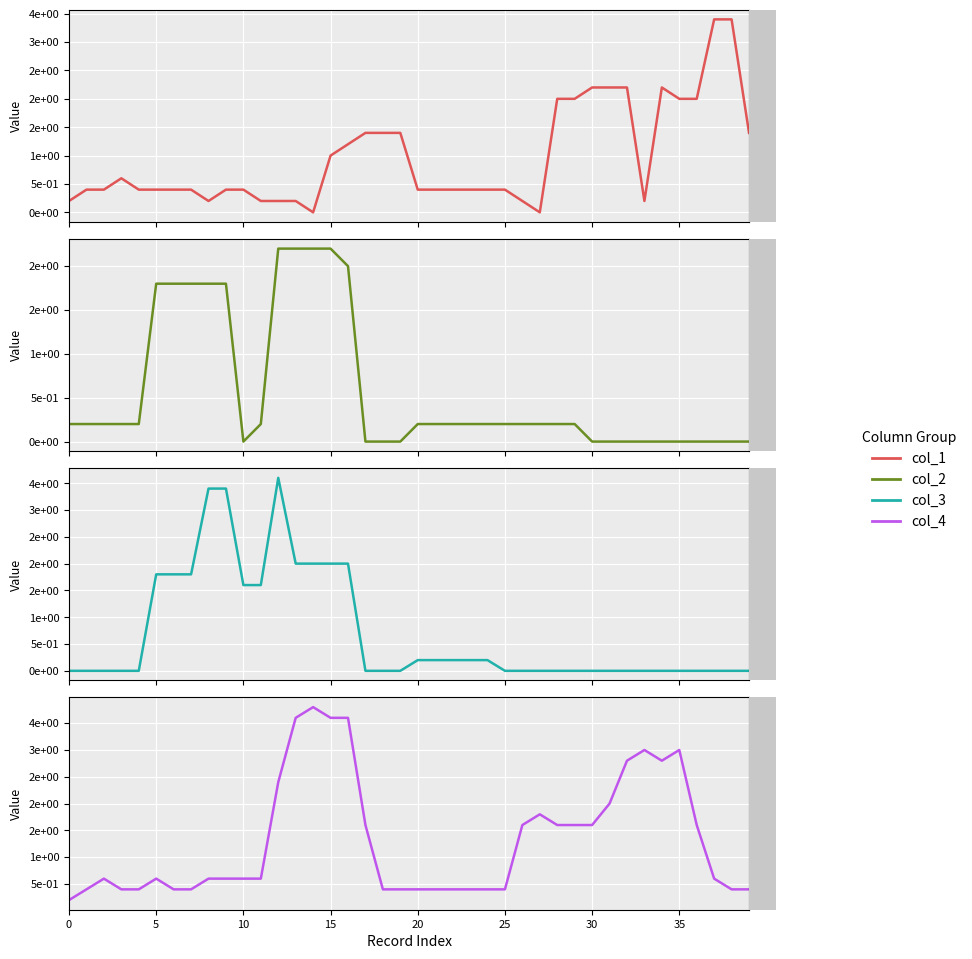

Reading left to right, list all the values displayed in this chart.

col_1: 0.2	0.4	0.4	0.6	0.4	0.4	0.4	0.4	0.2	0.4	0.4	0.2	0.2	0.2	0.0	1.0	1.2	1.4	1.4	1.4	0.4	0.4	0.4	0.4	0.4	0.4	0.2	0.0	2.0	2.0	2.2	2.2	2.2	0.2	2.2	2.0	2.0	3.4	3.4	1.4
col_2: 0.2	0.2	0.2	0.2	0.2	1.8	1.8	1.8	1.8	1.8	0.0	0.2	2.2	2.2	2.2	2.2	2.0	0.0	0.0	0.0	0.2	0.2	0.2	0.2	0.2	0.2	0.2	0.2	0.2	0.2	0.0	0.0	0.0	0.0	0.0	0.0	0.0	0.0	0.0	0.0
col_3: 0.0	0.0	0.0	0.0	0.0	1.8	1.8	1.8	3.4	3.4	1.6	1.6	3.6	2.0	2.0	2.0	2.0	0.0	0.0	0.0	0.2	0.2	0.2	0.2	0.2	0.0	0.0	0.0	0.0	0.0	0.0	0.0	0.0	0.0	0.0	0.0	0.0	0.0	0.0	0.0
col_4: 0.2	0.4	0.6	0.4	0.4	0.6	0.4	0.4	0.6	0.6	0.6	0.6	2.4	3.6	3.8	3.6	3.6	1.6	0.4	0.4	0.4	0.4	0.4	0.4	0.4	0.4	1.6	1.8	1.6	1.6	1.6	2.0	2.8	3.0	2.8	3.0	1.6	0.6	0.4	0.4